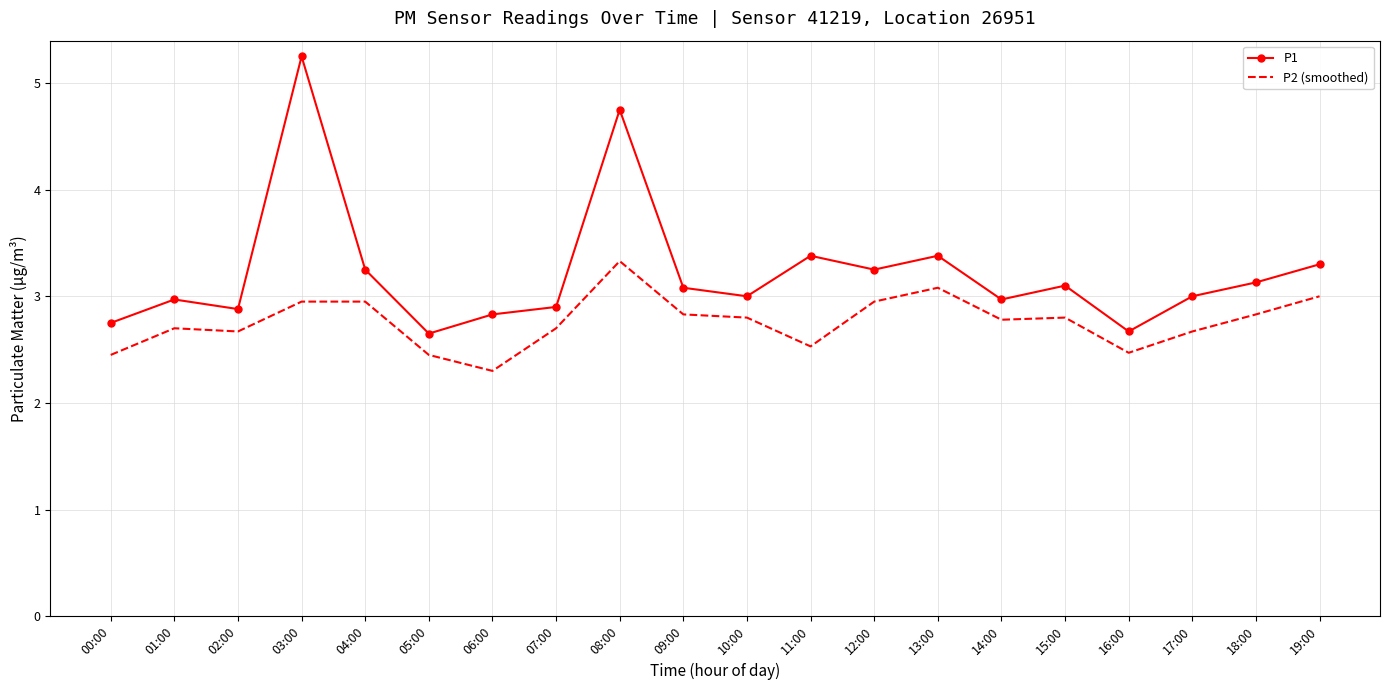

What position from the left is 16:00?

17